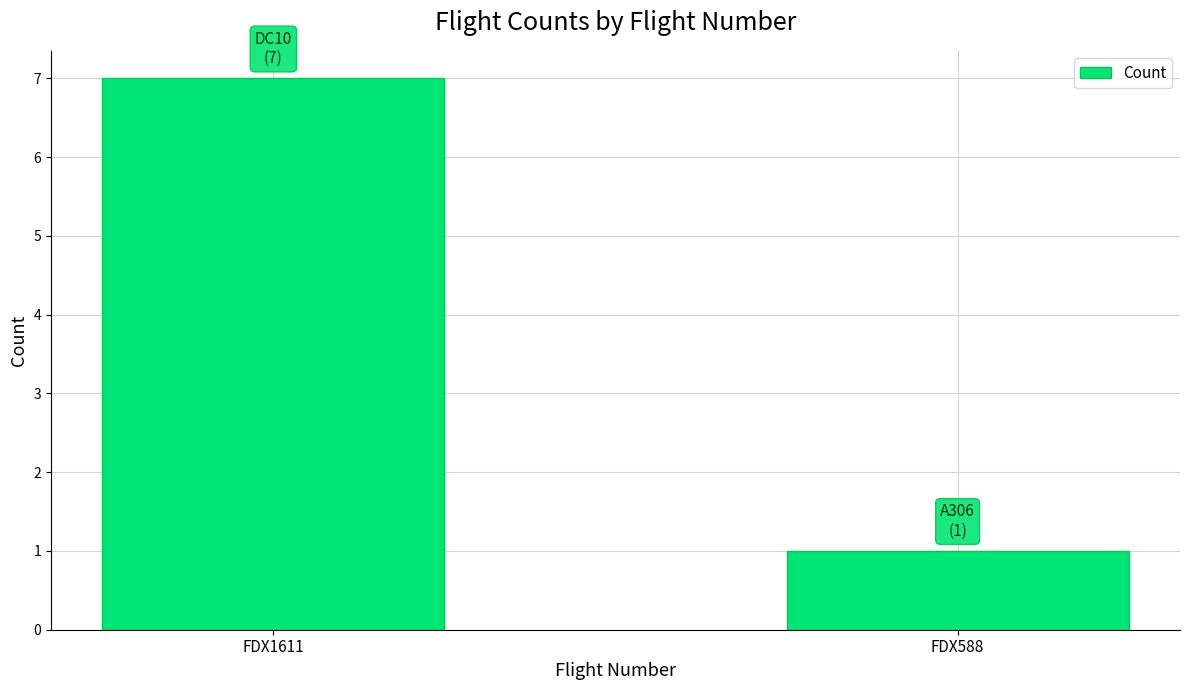

Does the chart contain stacked bars?

No